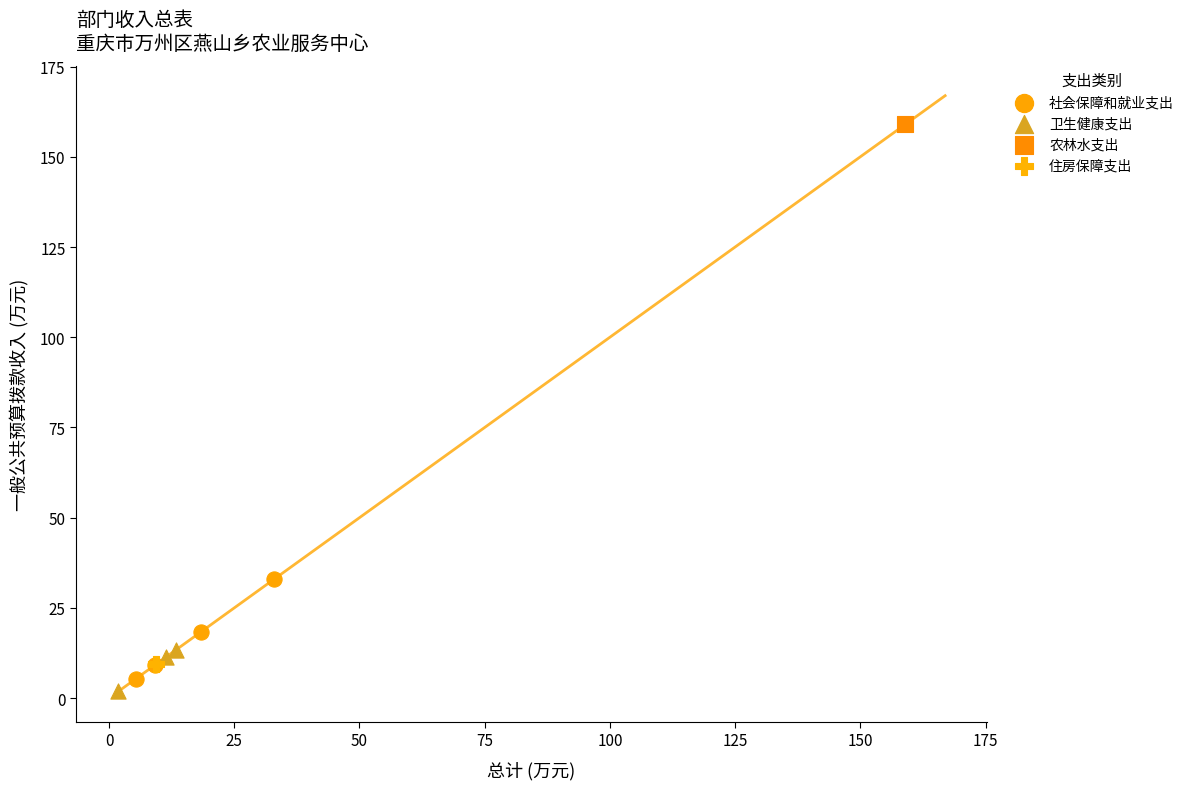

Which series contains the highest Y value?

农林水支出